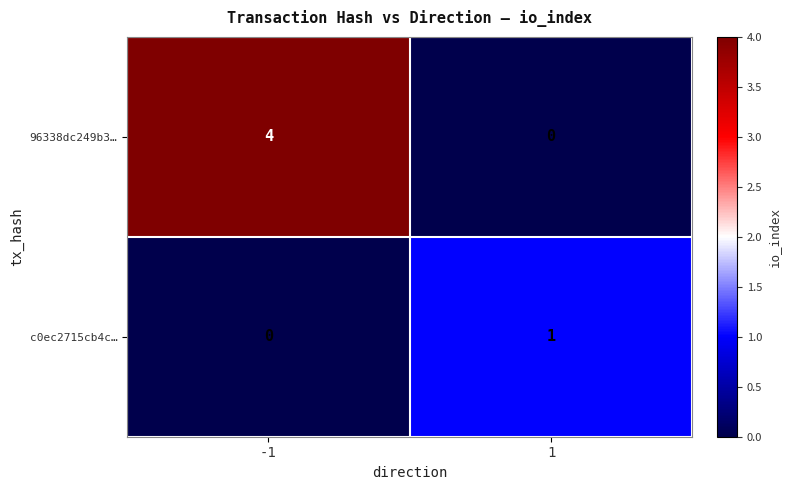

What is the difference between the maximum and minimum values in the 96338dc249b3… series?

4